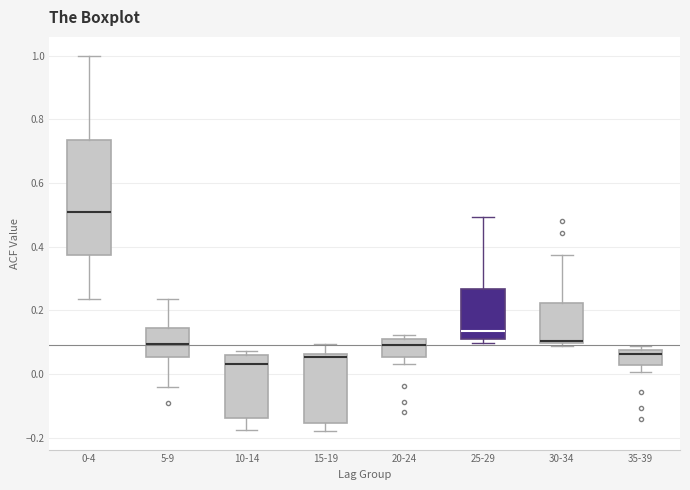

Where does the upper whisker of the box for 15-19 end on the y-axis? The values are not printed on the chart, so give them approximately, as read against the axis.

0.10